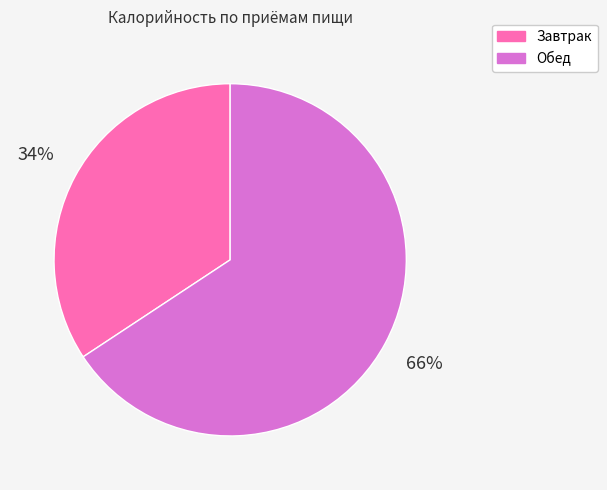

How many segments does this pie chart have?

2